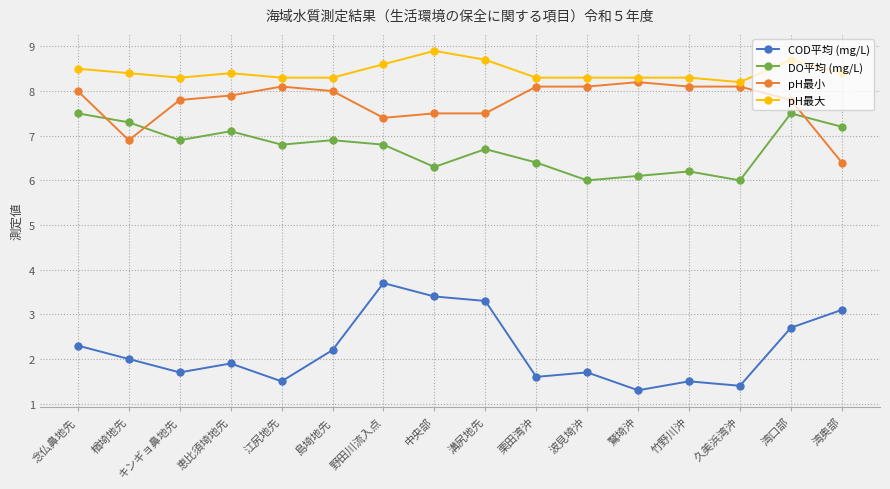

What is the minimum value shown in the chart?

1.3